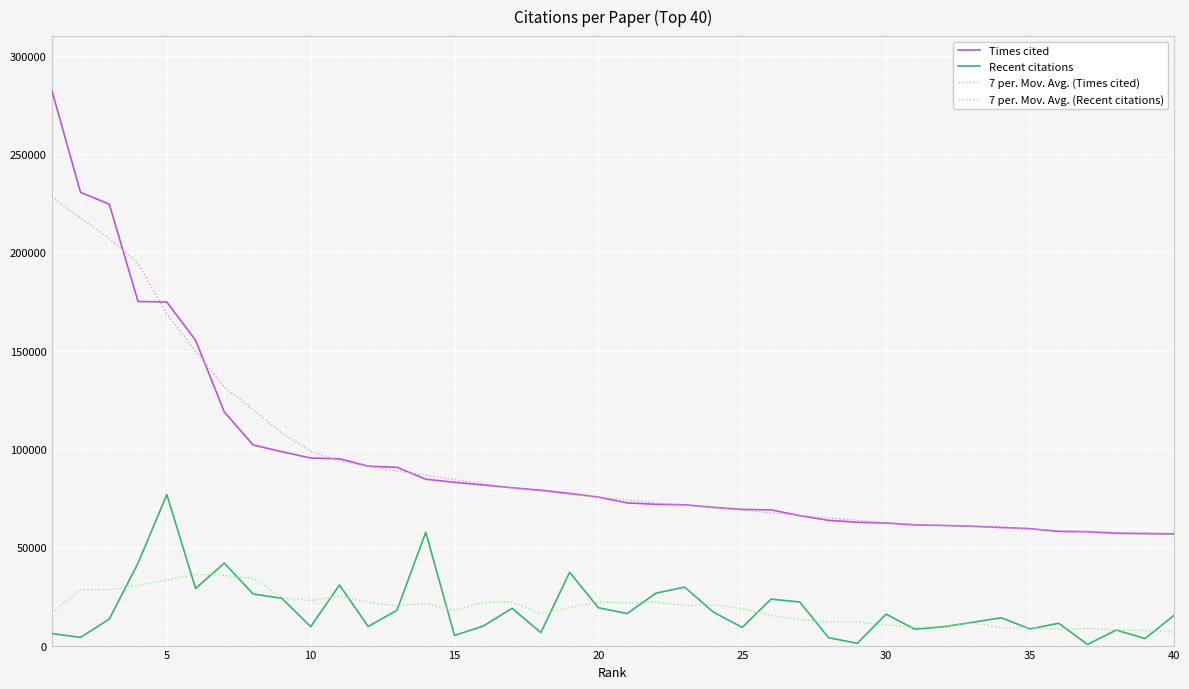

What is the greatest value displayed?

282557.0